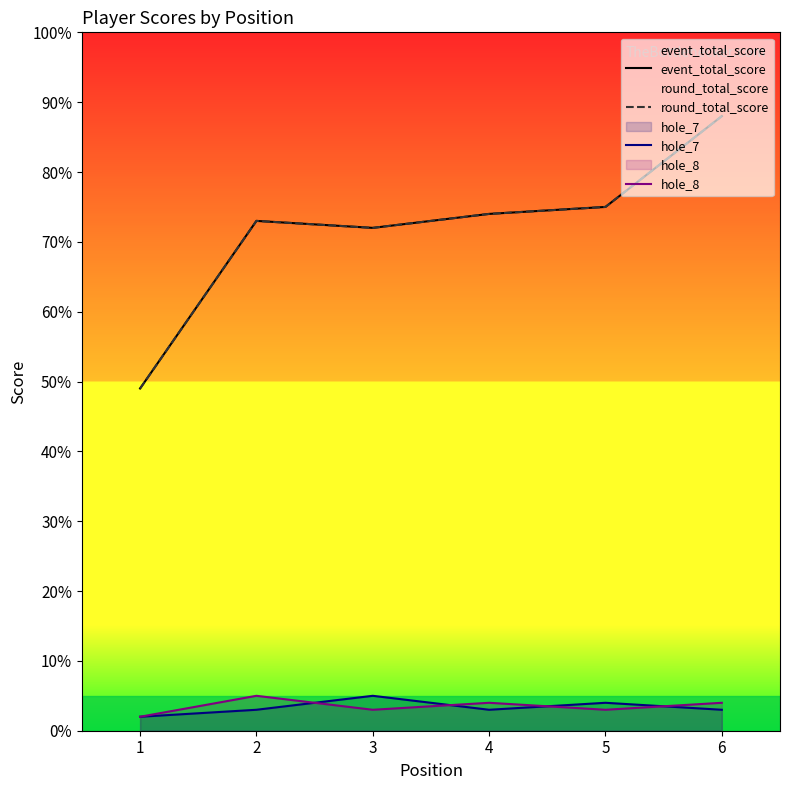

Which category has the highest value in the event_total_score series?

6